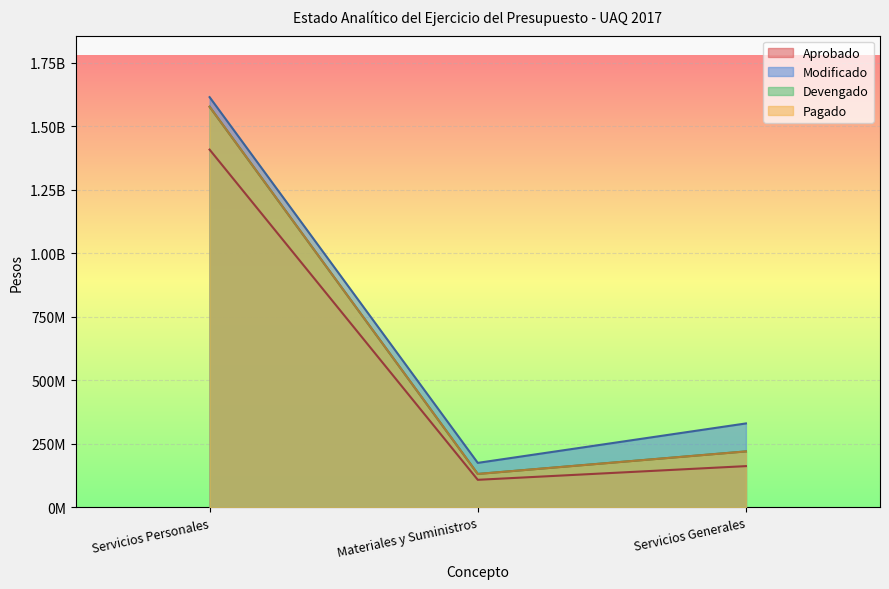

What are all the series names shown in the legend?

Aprobado, Modificado, Devengado, Pagado